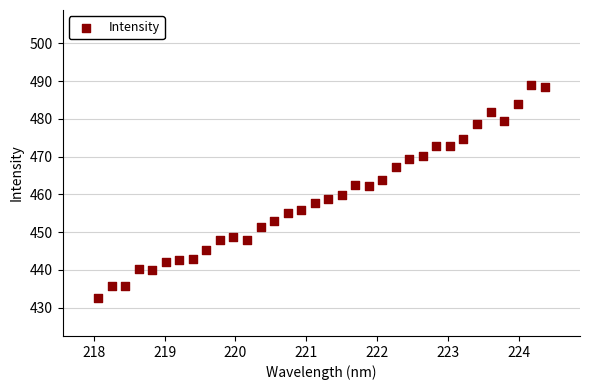

What is the range of Y values (max minus min)?

56.4